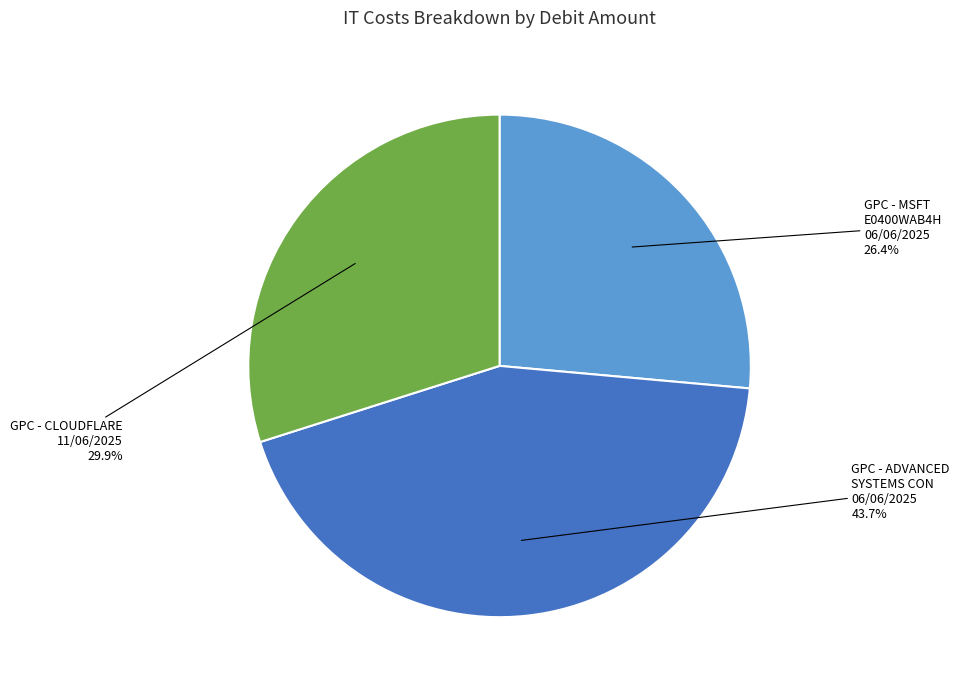

Is there a majority slice in this chart?

No